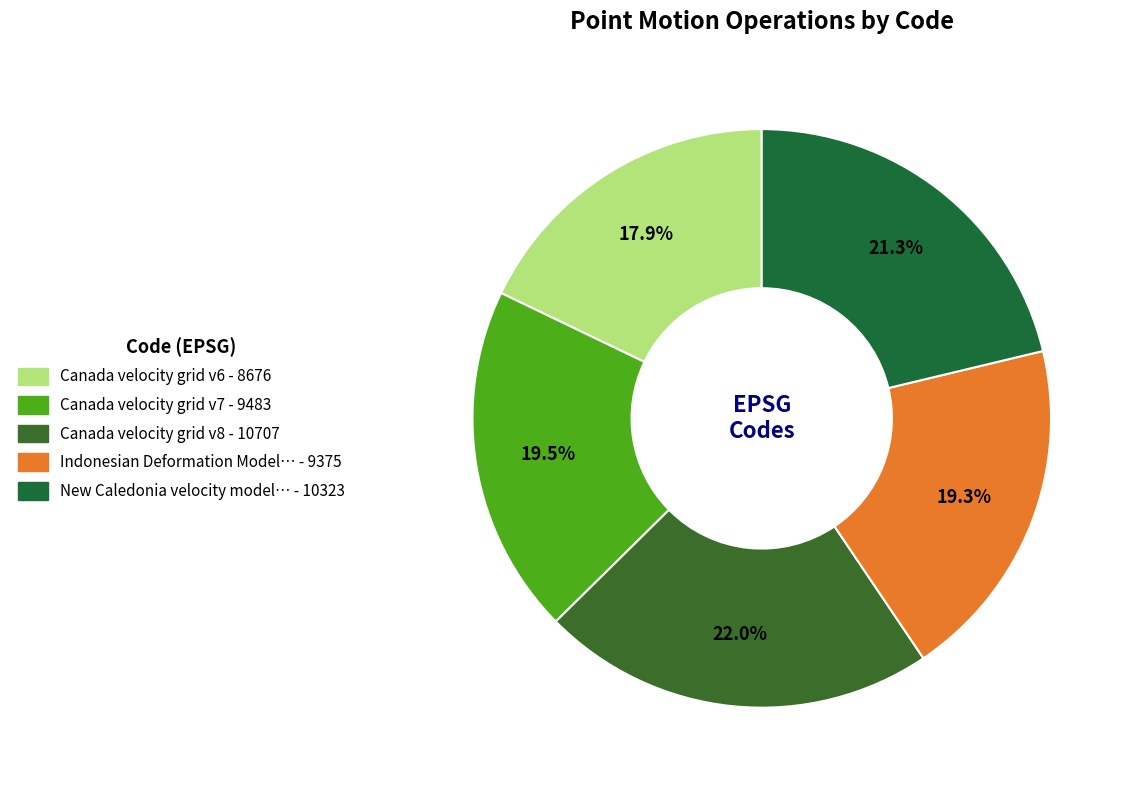

How many slices are in this pie chart?

5